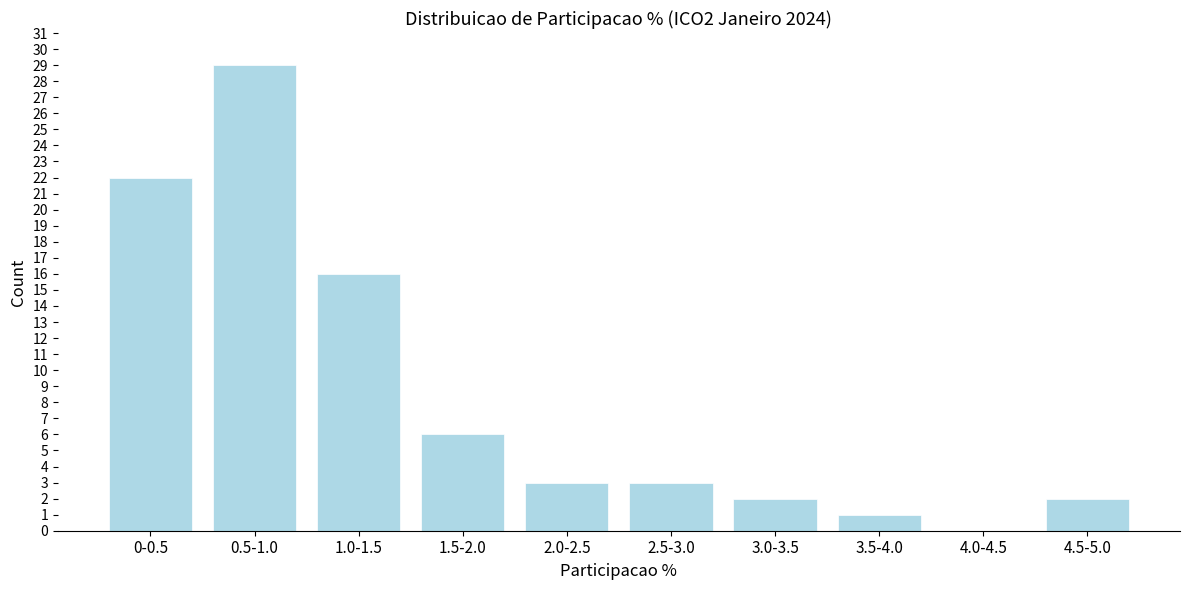

Reading left to right, transcribe all the data shown in this chart.

0-0.5=22	0.5-1.0=29	1.0-1.5=16	1.5-2.0=6	2.0-2.5=3	2.5-3.0=3	3.0-3.5=2	3.5-4.0=1	4.0-4.5=0	4.5-5.0=2